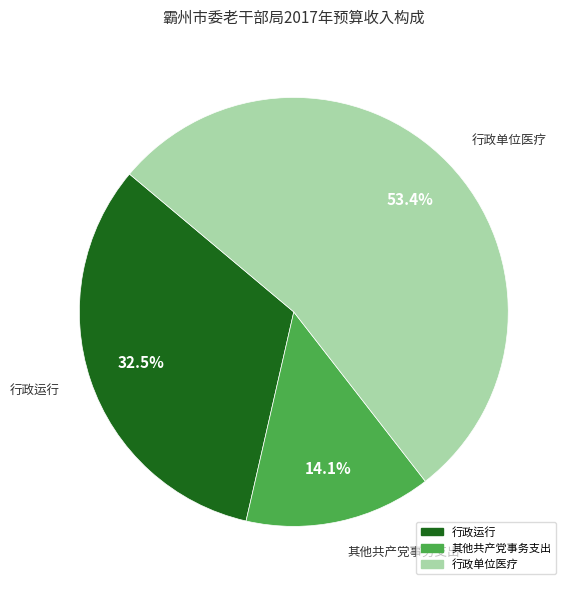

Which has a higher value, 行政单位医疗 or 其他共产党事务支出?

行政单位医疗